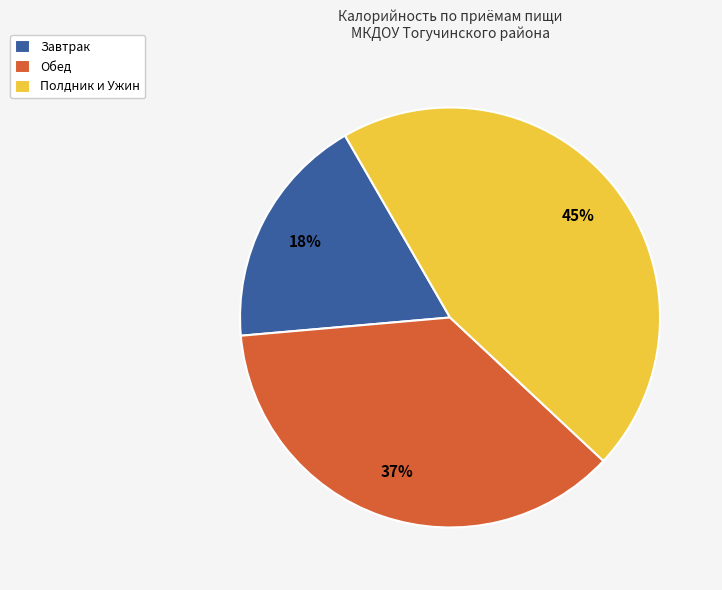

To the nearest percent, what is the difference between the largest and smallest slice percentages?

27%